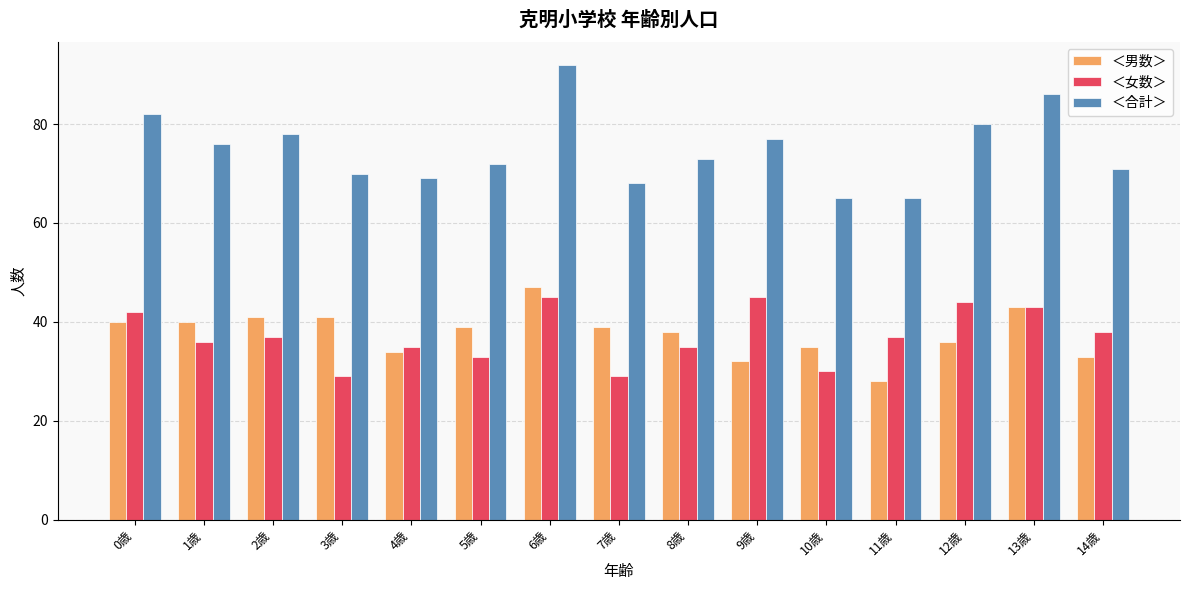

At which label does ＜女数＞ first exceed 37?

0歳